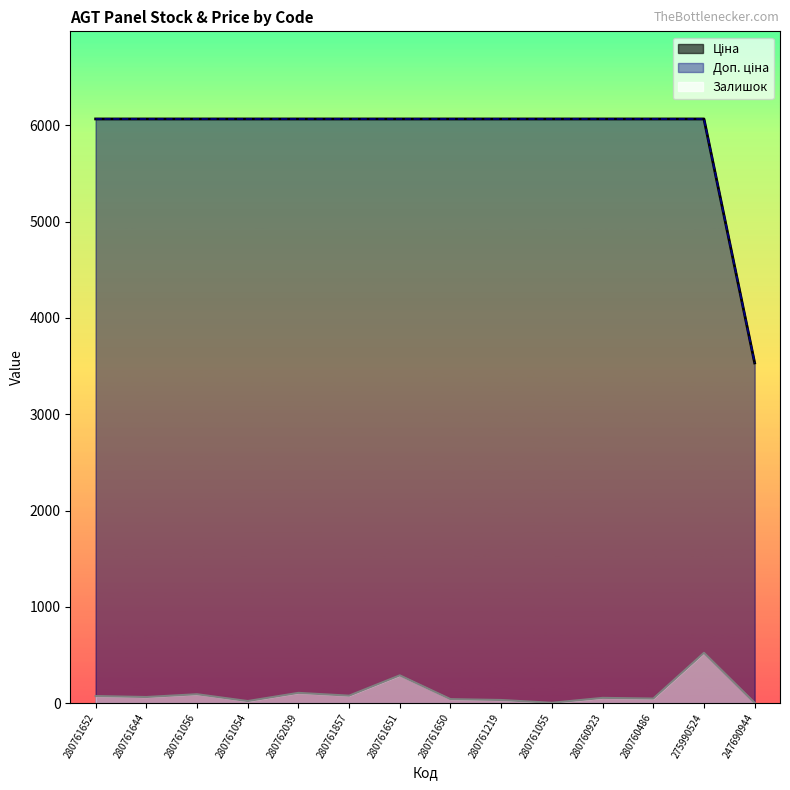

What is the average value of the Ціна series?

5886.2